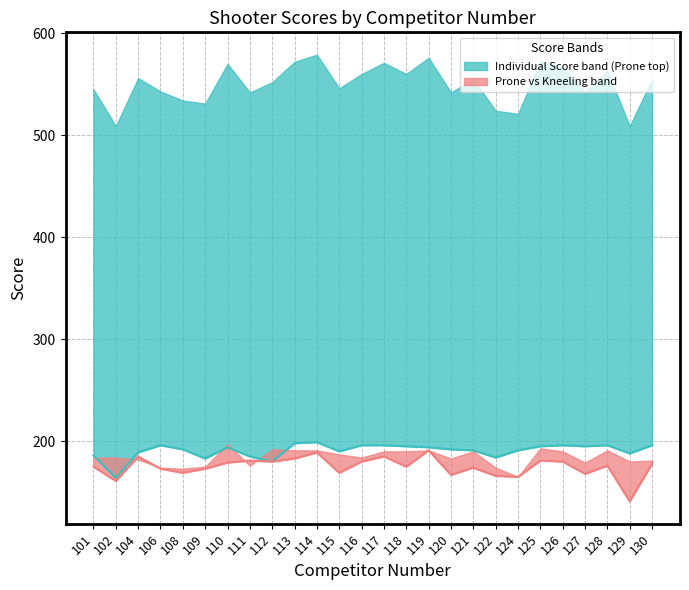

What is the value of the Standing Score point at the 21st from the left?

181